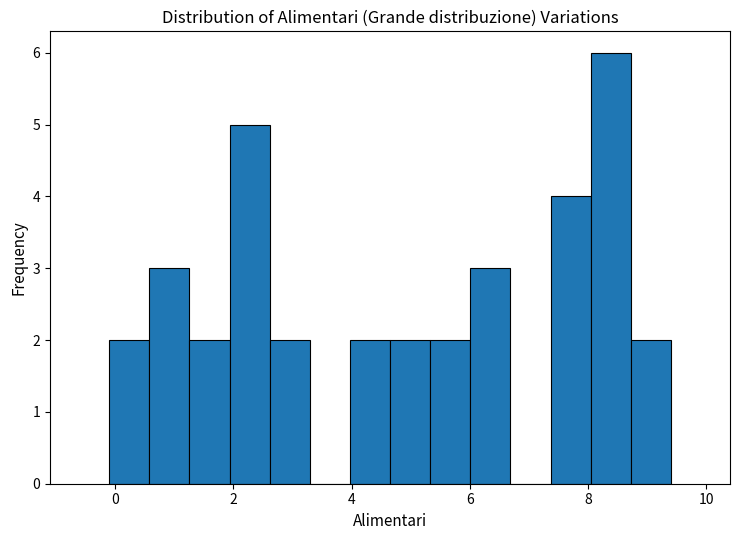

Around what value on the x-axis is the tallest bar? Give the approximate position of its centre, as read against the axis.

8.4